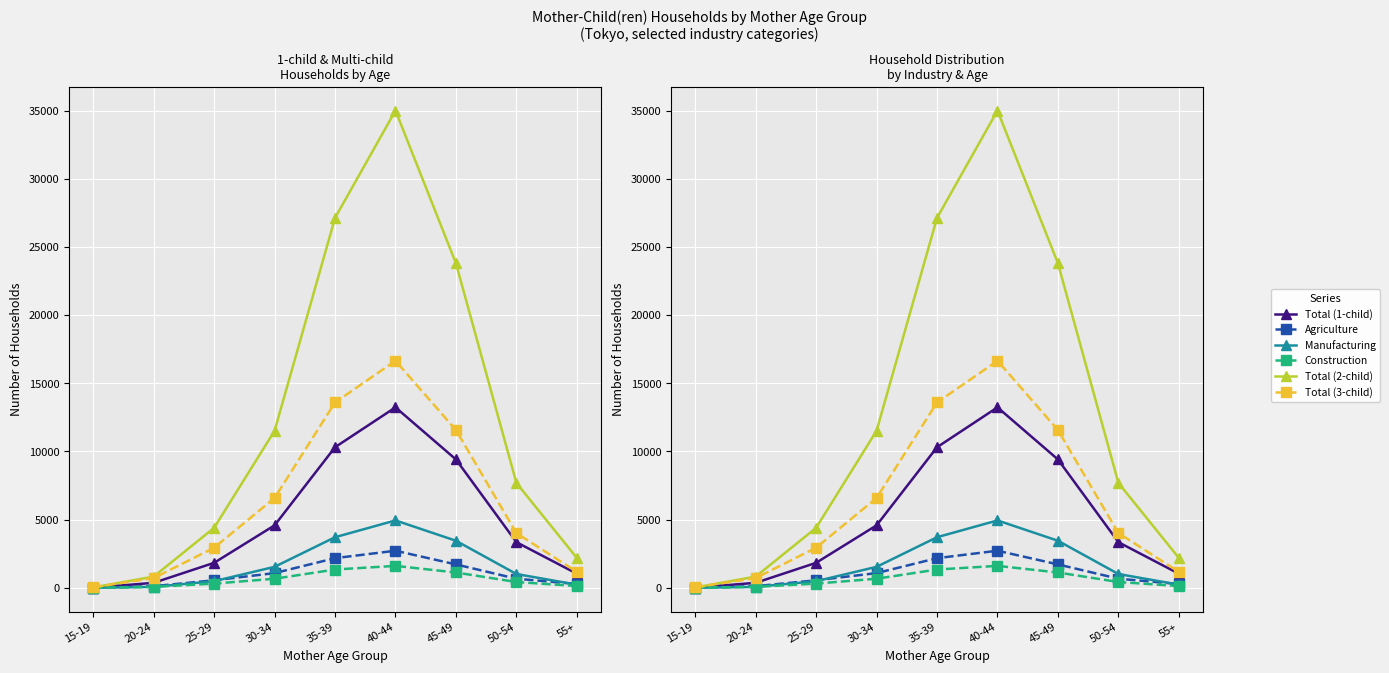

What is the value of the Agriculture point at the 1st from the left?

4